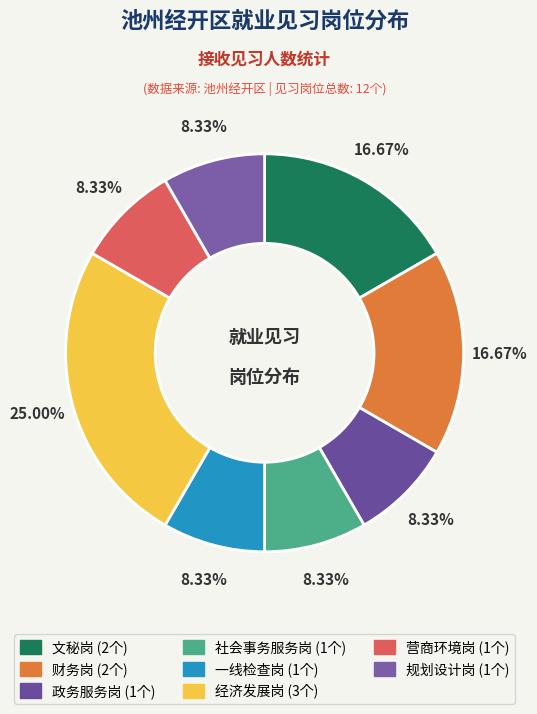

Which category has the smallest portion of the pie?

政务服务岗